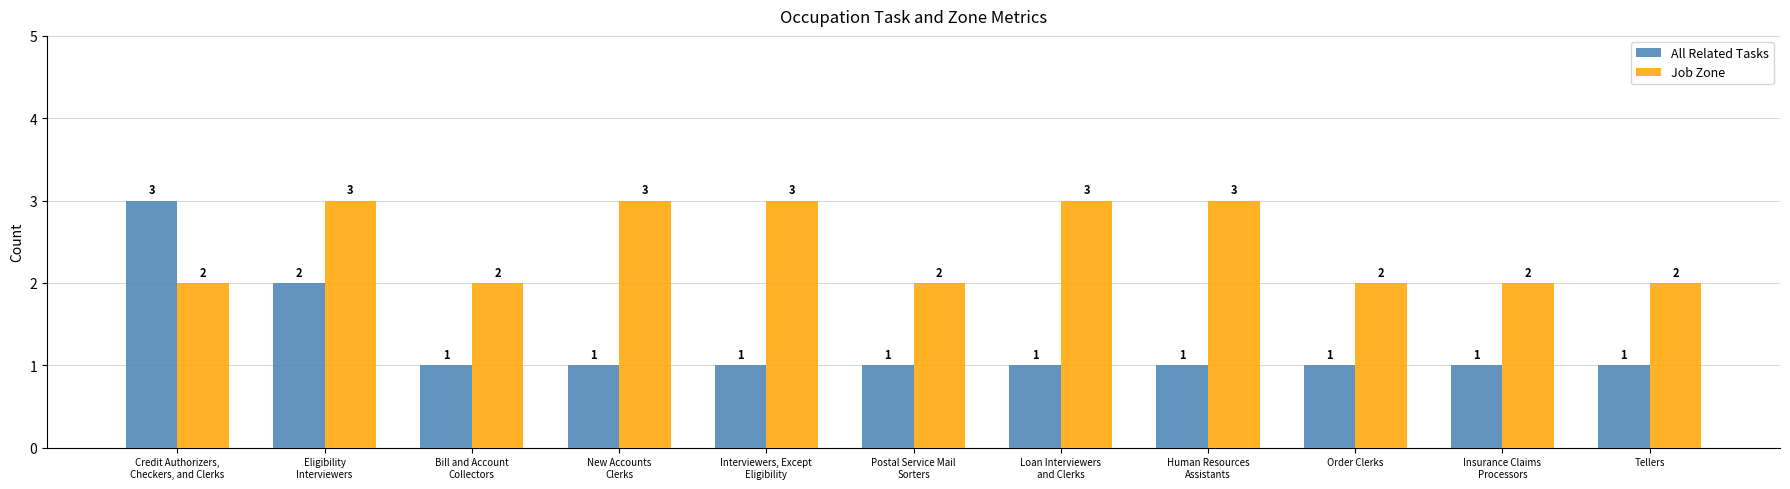

What is the average value of the All Related Tasks series?

1